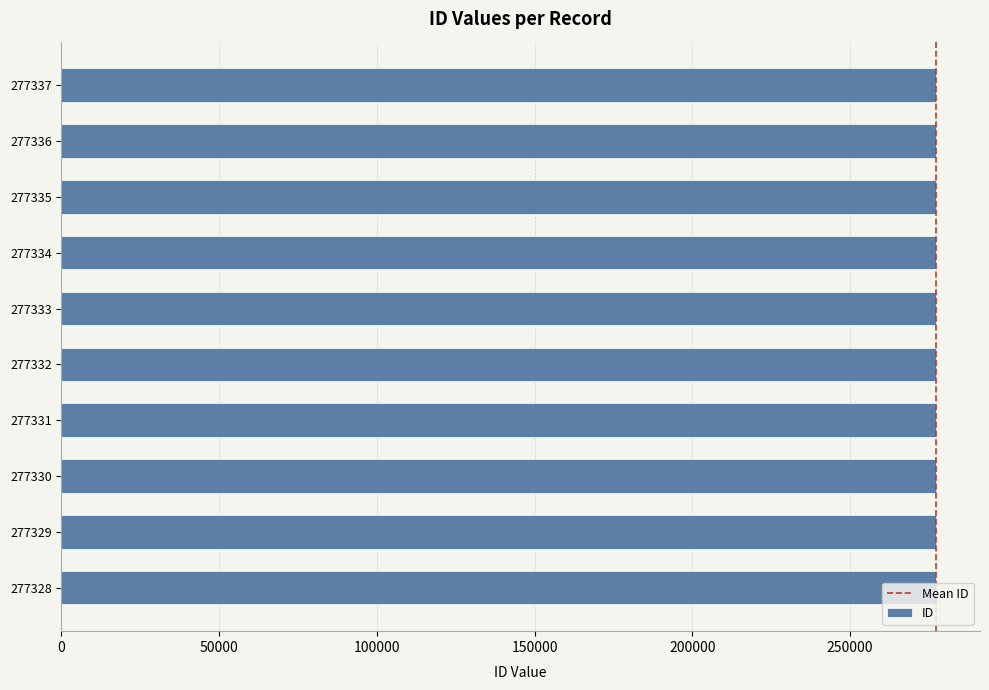

What is the sum of all values?

2773325